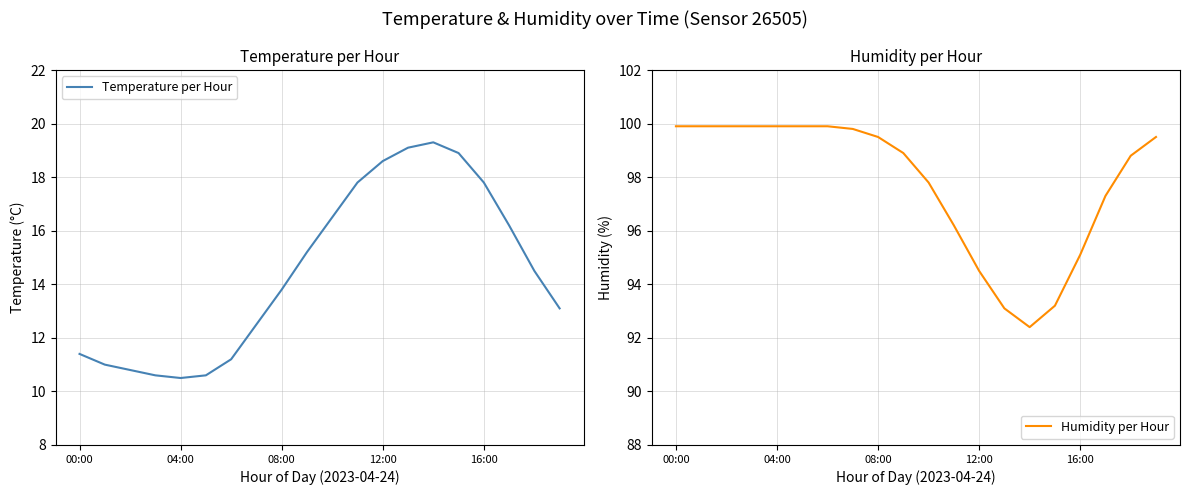

What is the minimum value for Humidity per Hour?

92.4